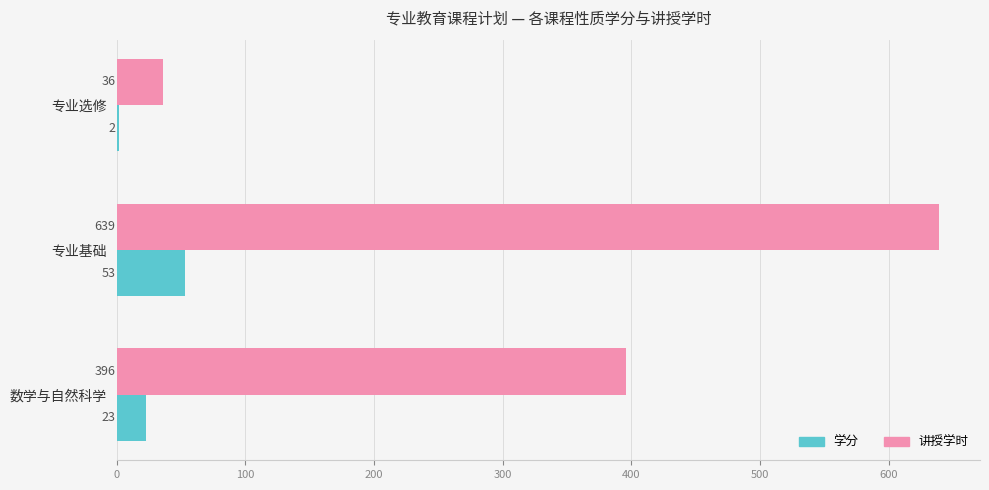

How many distinct data groups are displayed?

2